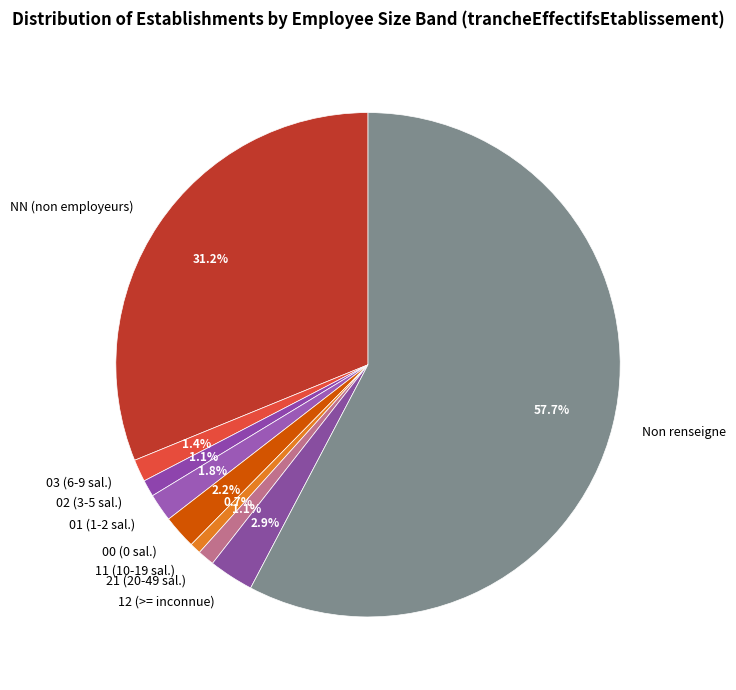

Is there a majority slice in this chart?

Yes